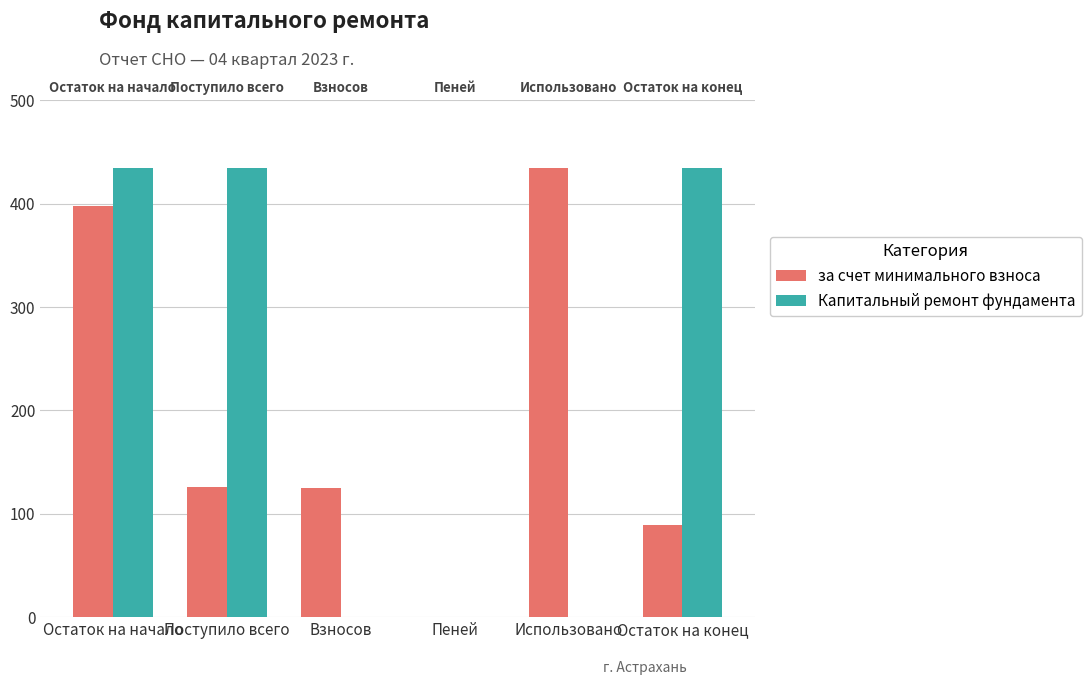

Which series changed the most between Остаток на начало and Взносов?

Капитальный ремонт фундамента